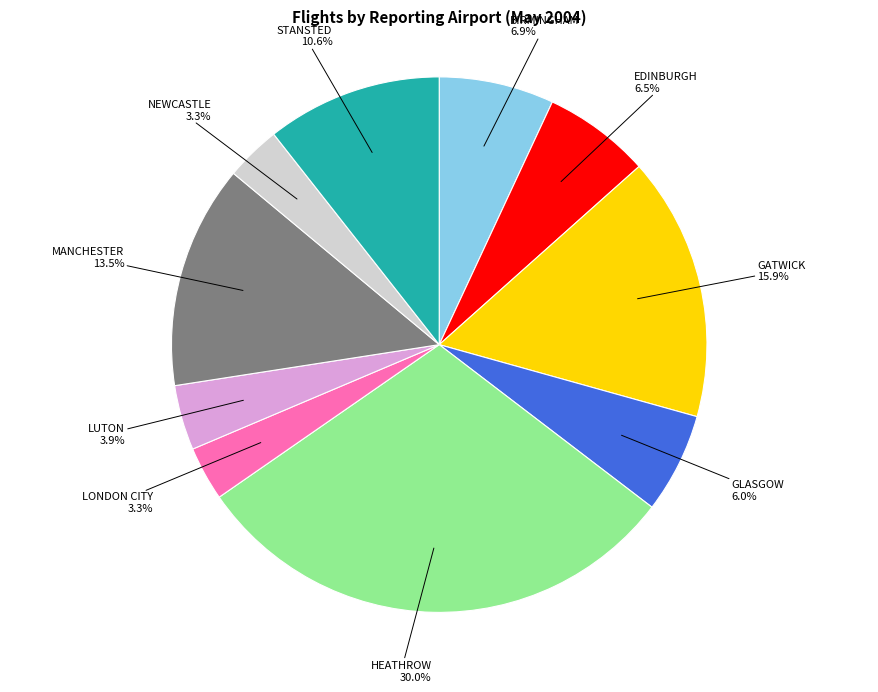

To the nearest percent, what is the average slice percentage?

10%